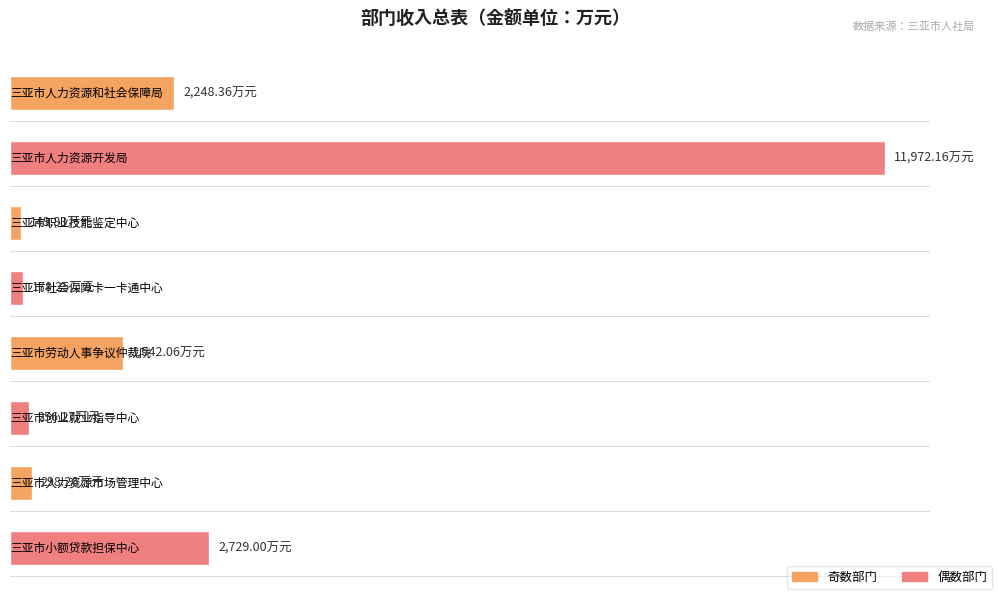

What is the label of the 6th bar from the left?

三亚市创业就业指导中心